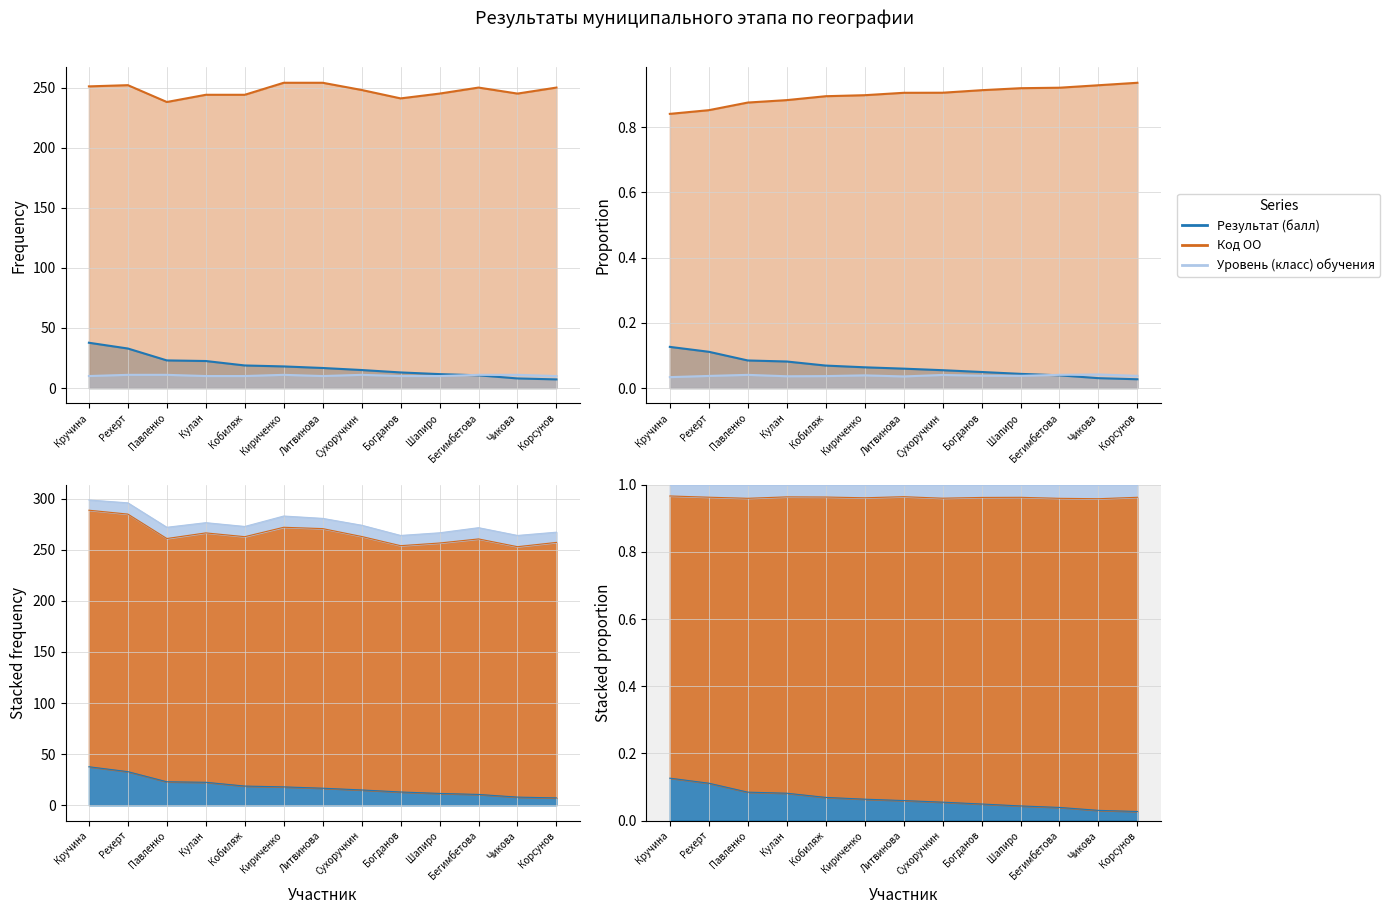

What is the difference between the Результат (балл) values at Богданов and Литвинова?

3.7